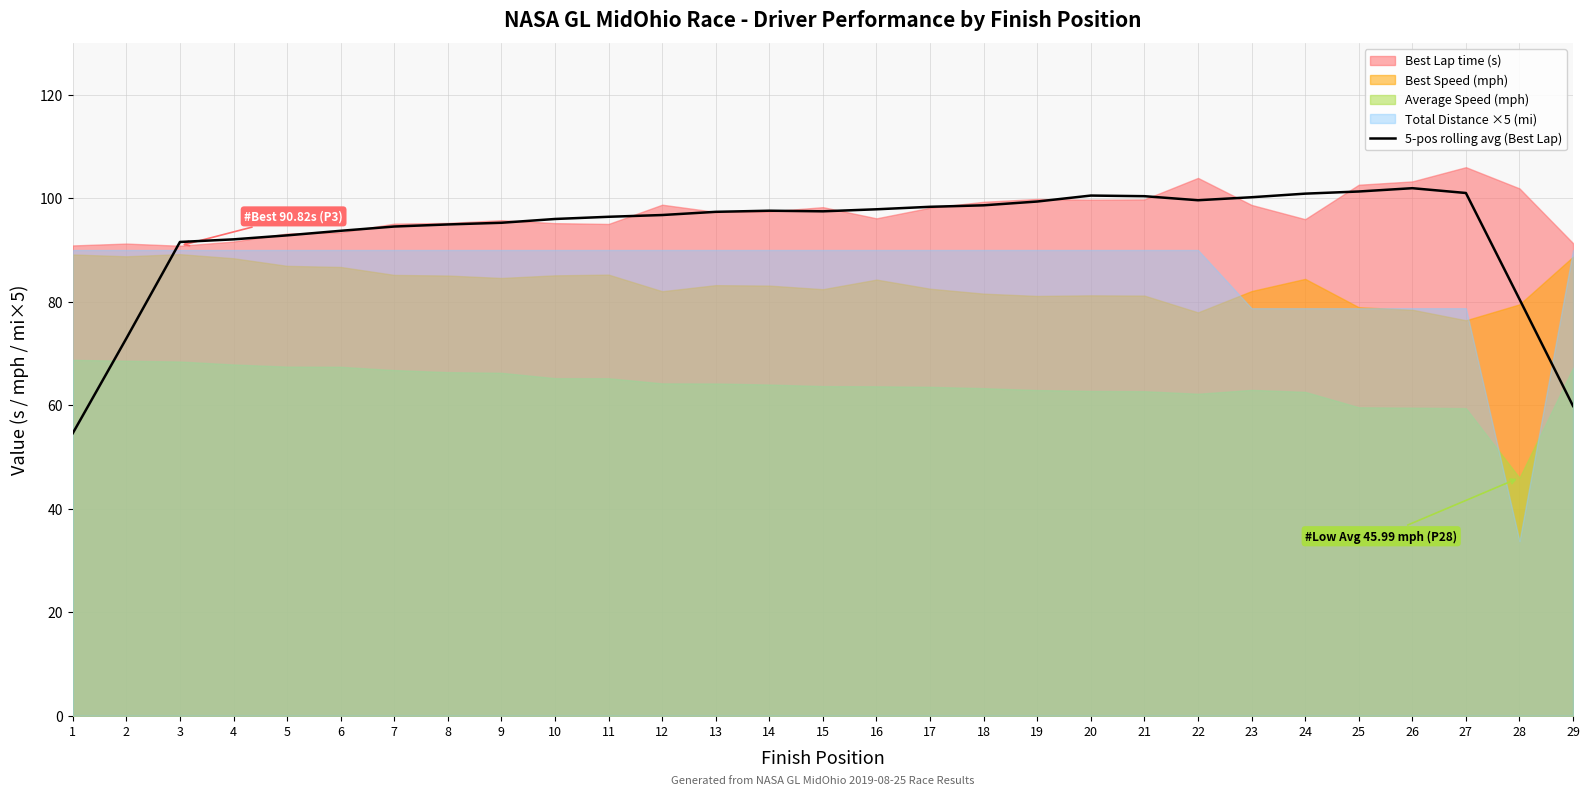

Is it true that the value at 16 is 28.8?

False